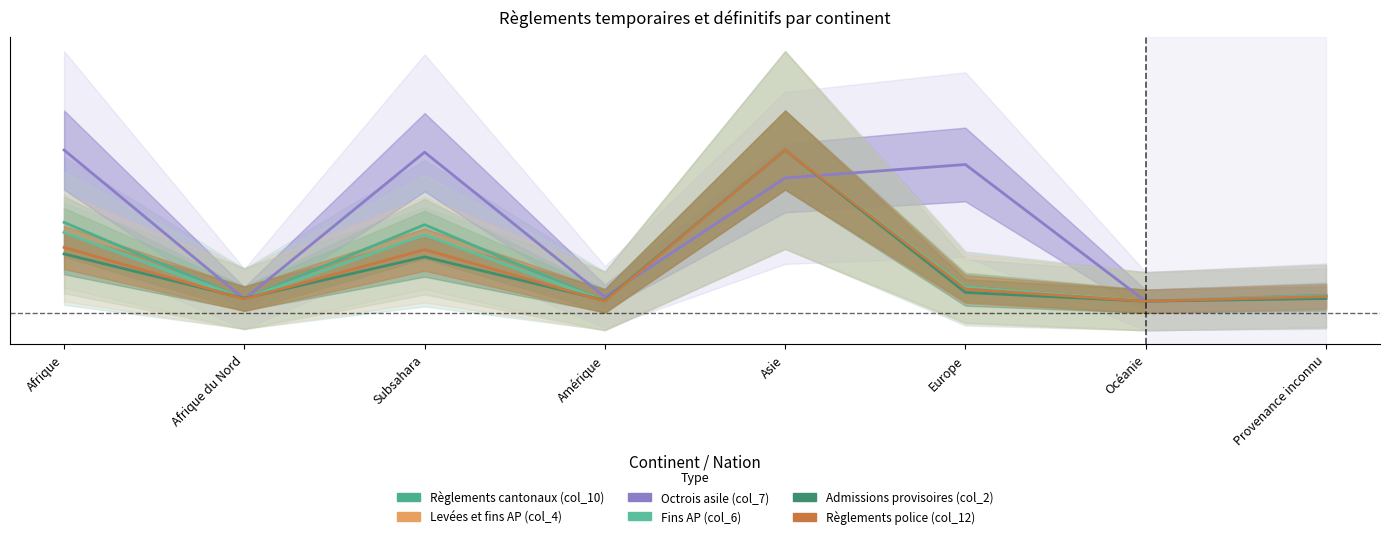

What position from the left is Afrique?

1